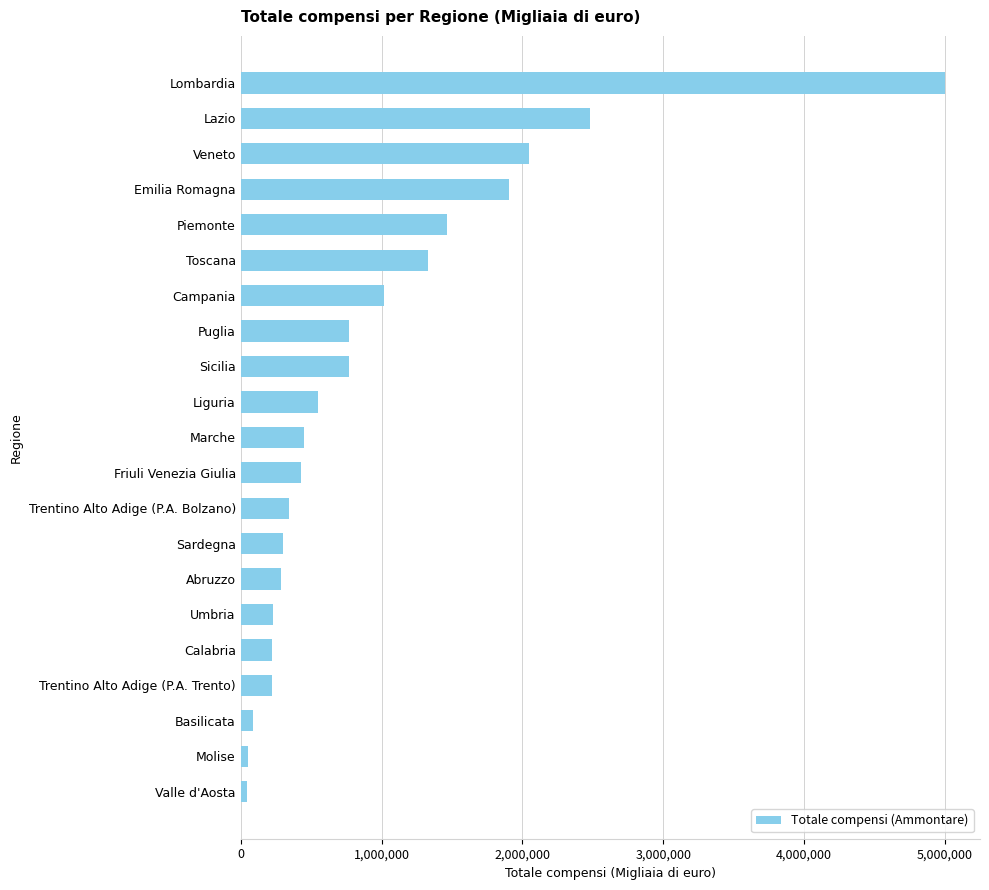

At which category does the chart reach its peak across all series?

Lombardia